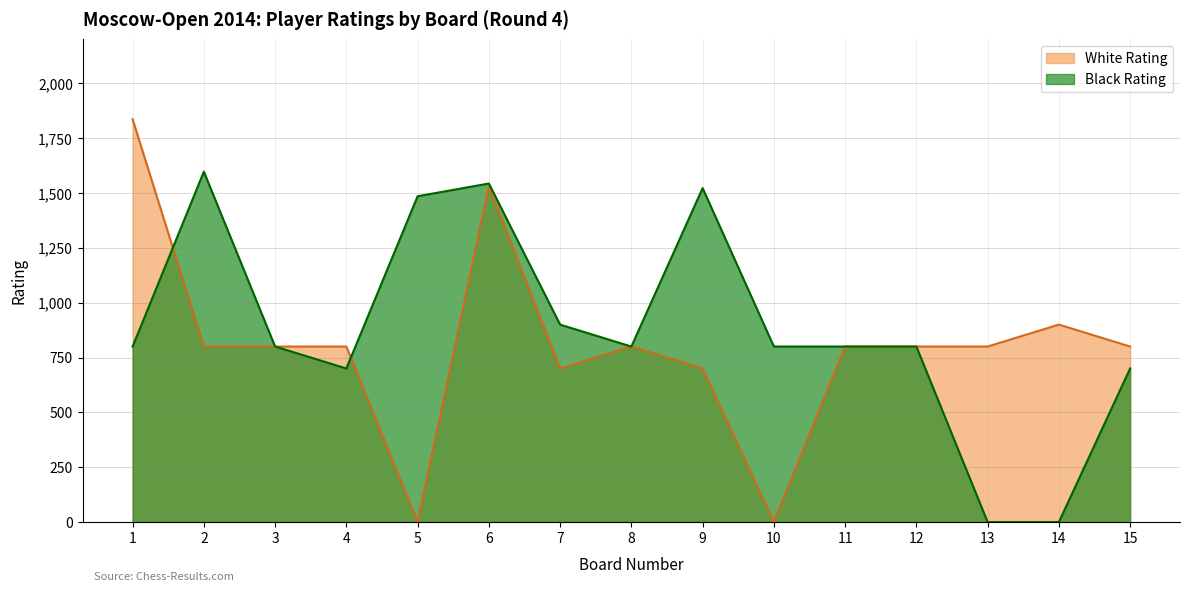

How many interior local peaks does the Black Rating series have?

3